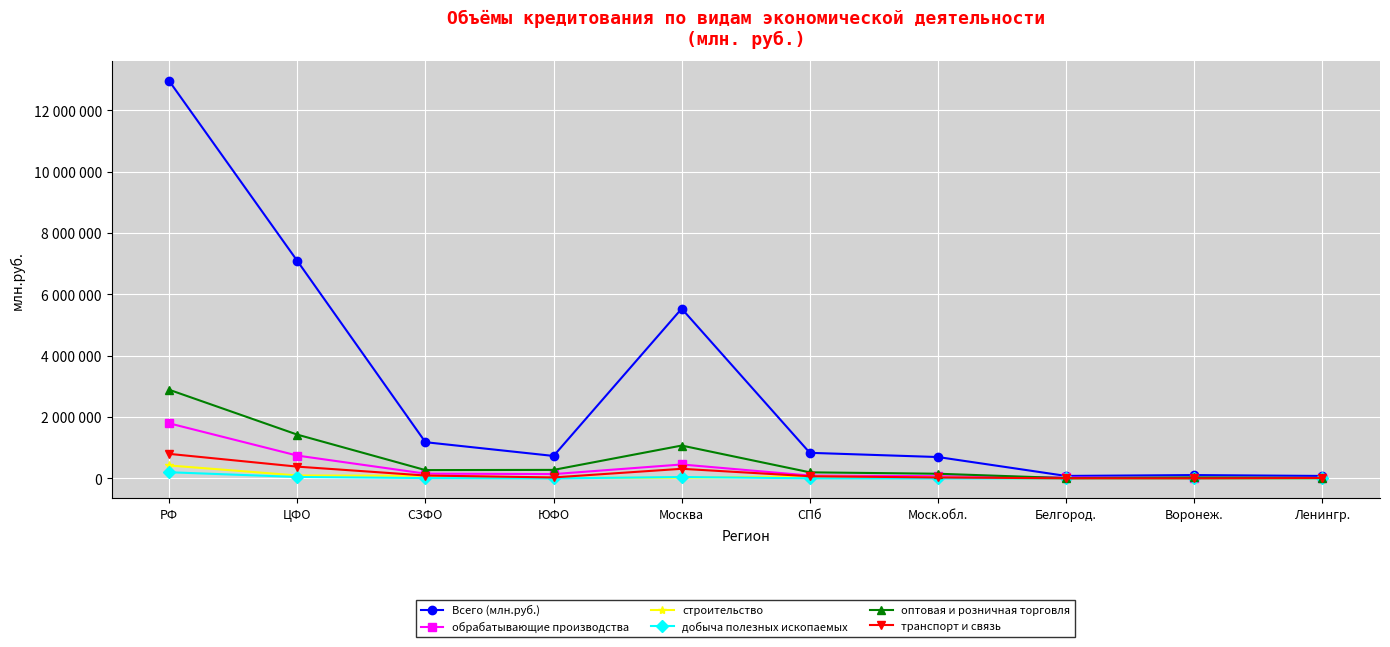

Is this an area chart (filled region under the line)?

No